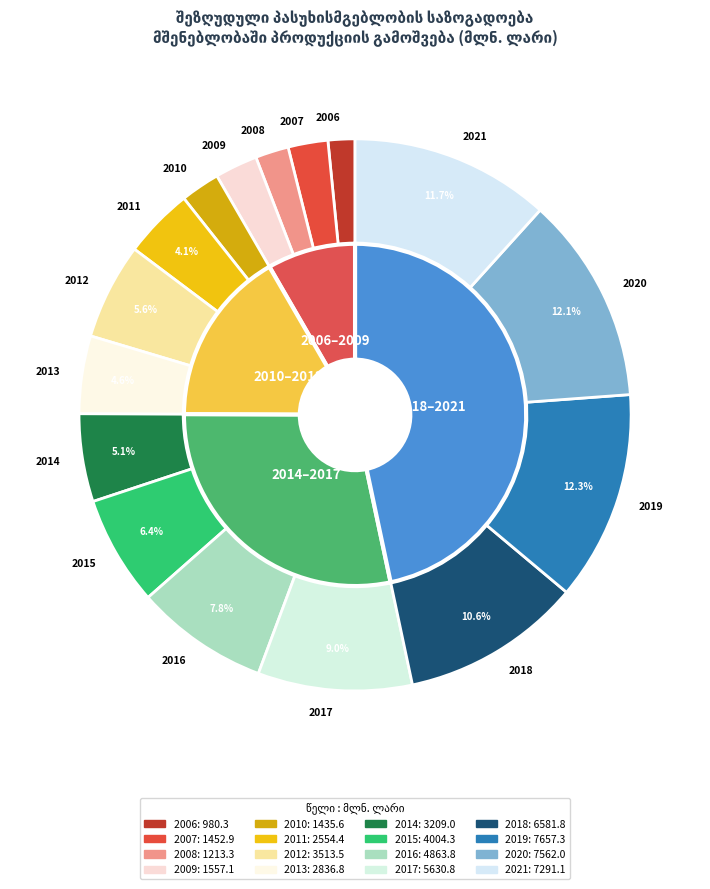

Rank the categories by value from highest to lowest.

2019, 2020, 2021, 2018, 2017, 2016, 2015, 2012, 2014, 2013, 2011, 2009, 2007, 2010, 2008, 2006